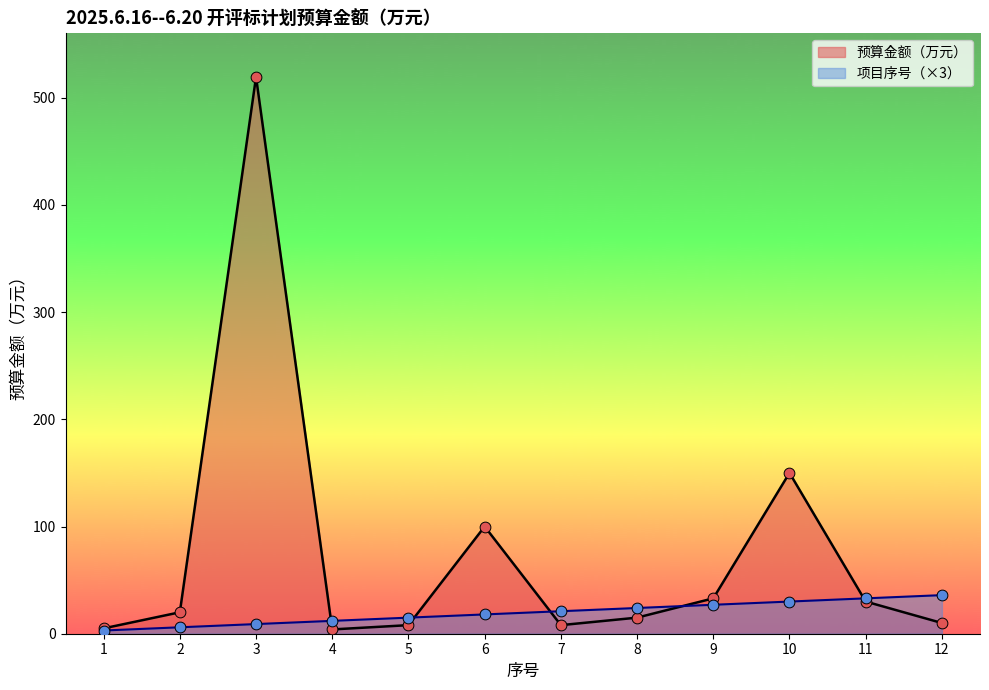

Which series reaches the minimum Y coordinate?

项目序号